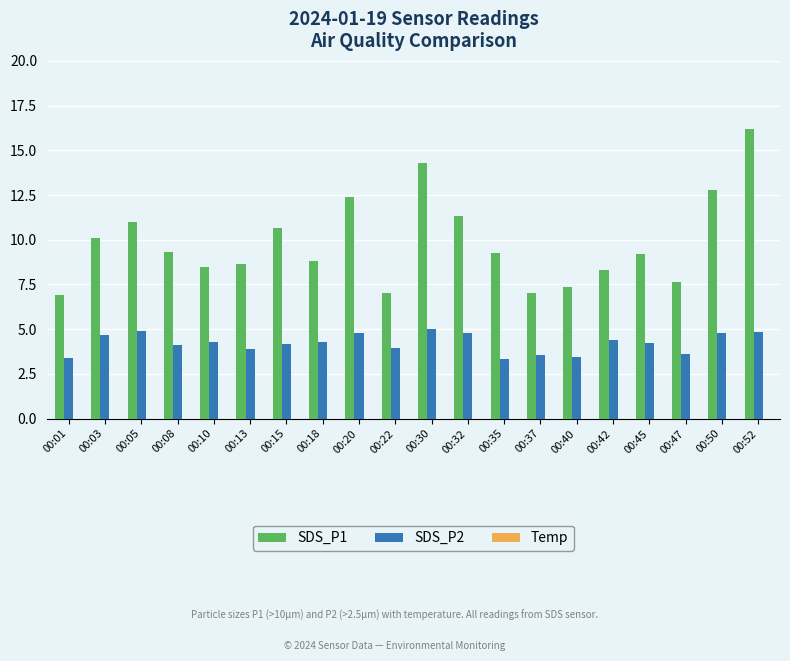

Where does the Temp series first go above -1?

00:35